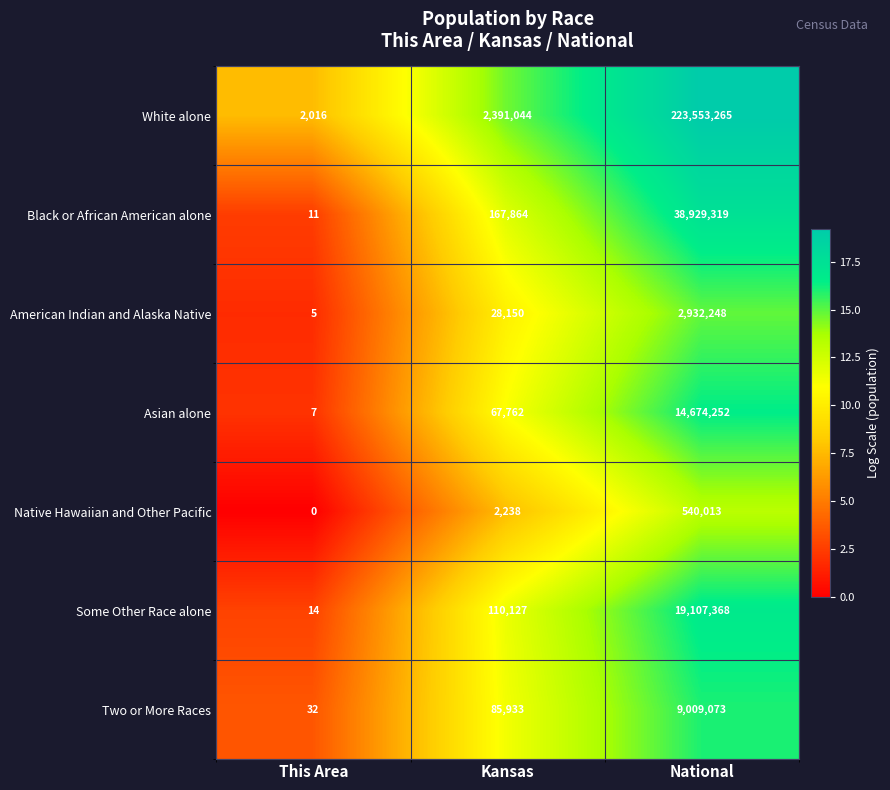

What is the difference between the Black or African American alone values at This Area and National?

38929308